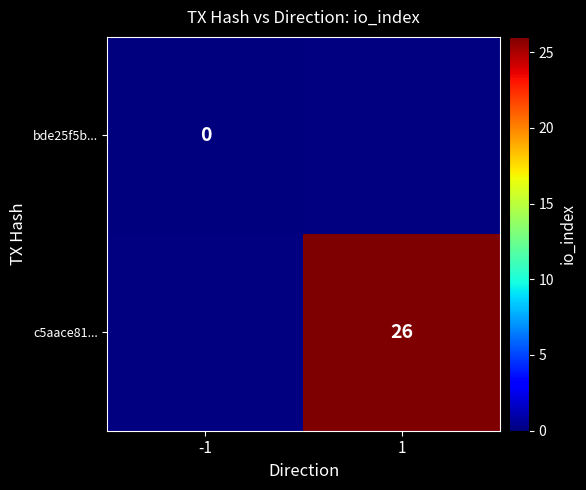

At how many categories does at least one series exceed 0?

1